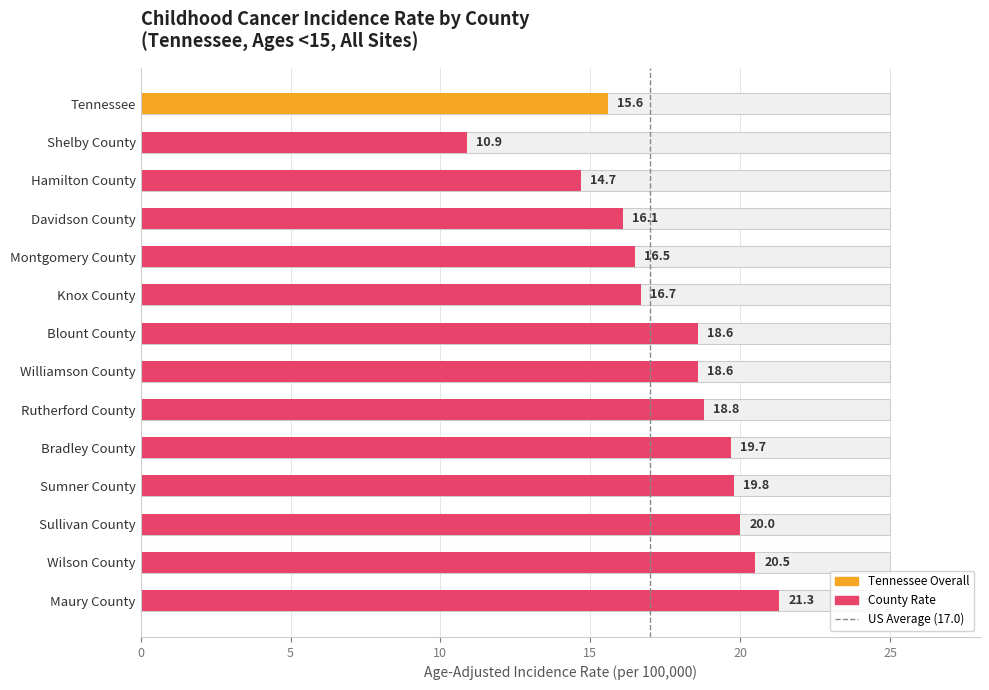

What is the label of the 5th bar from the right?

Bradley County